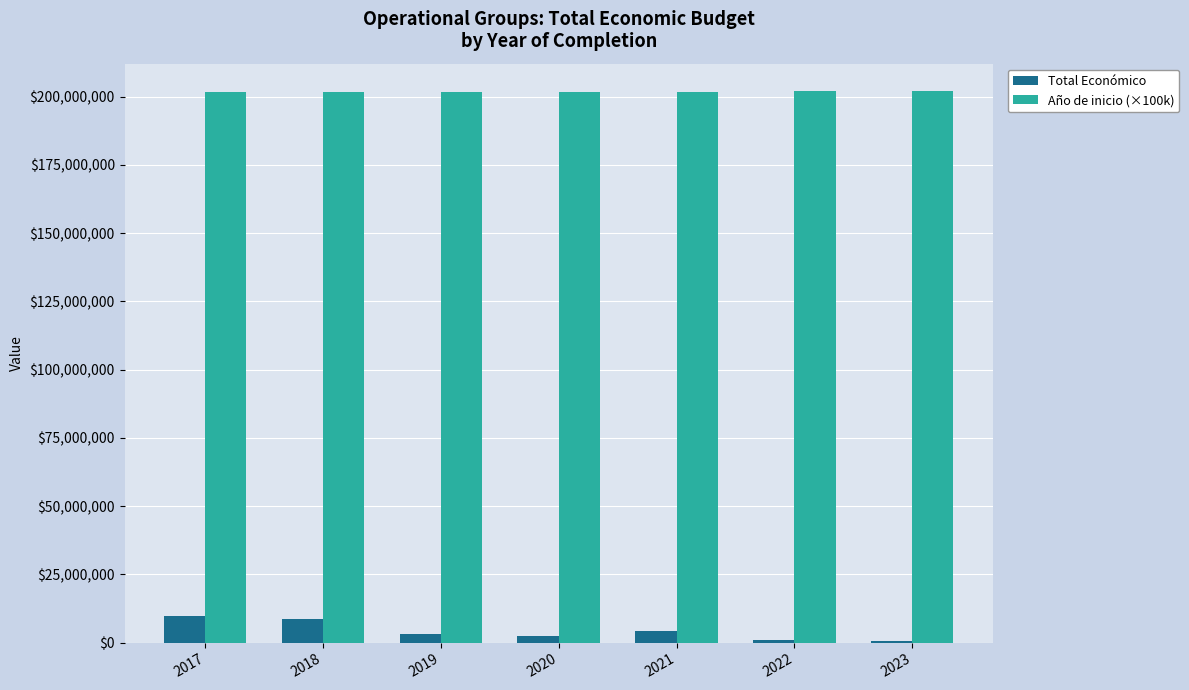

The value of Total Económico at 2023 is 568809. True or false?

True